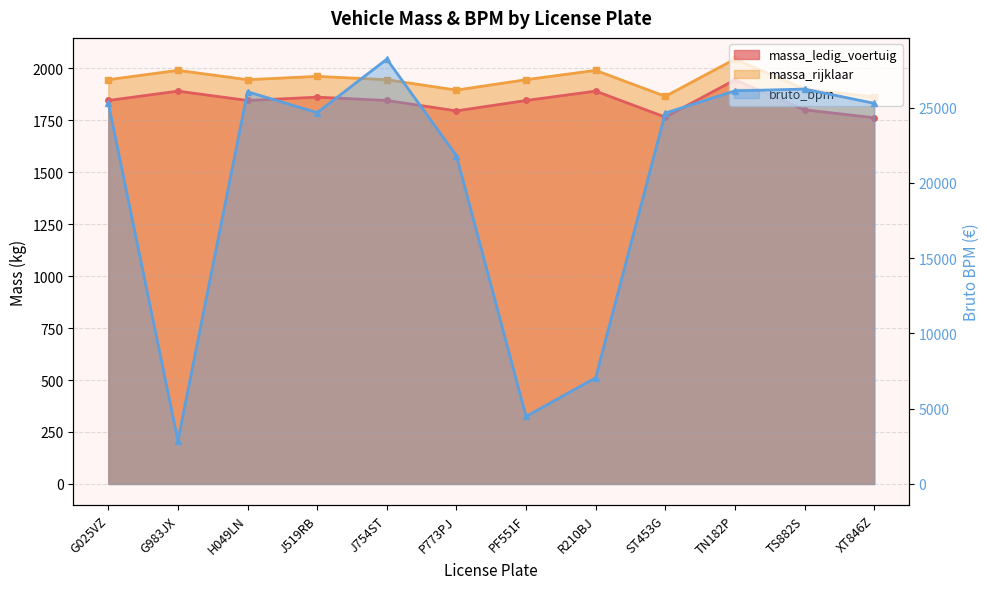

What is the minimum value shown in the chart?

1762